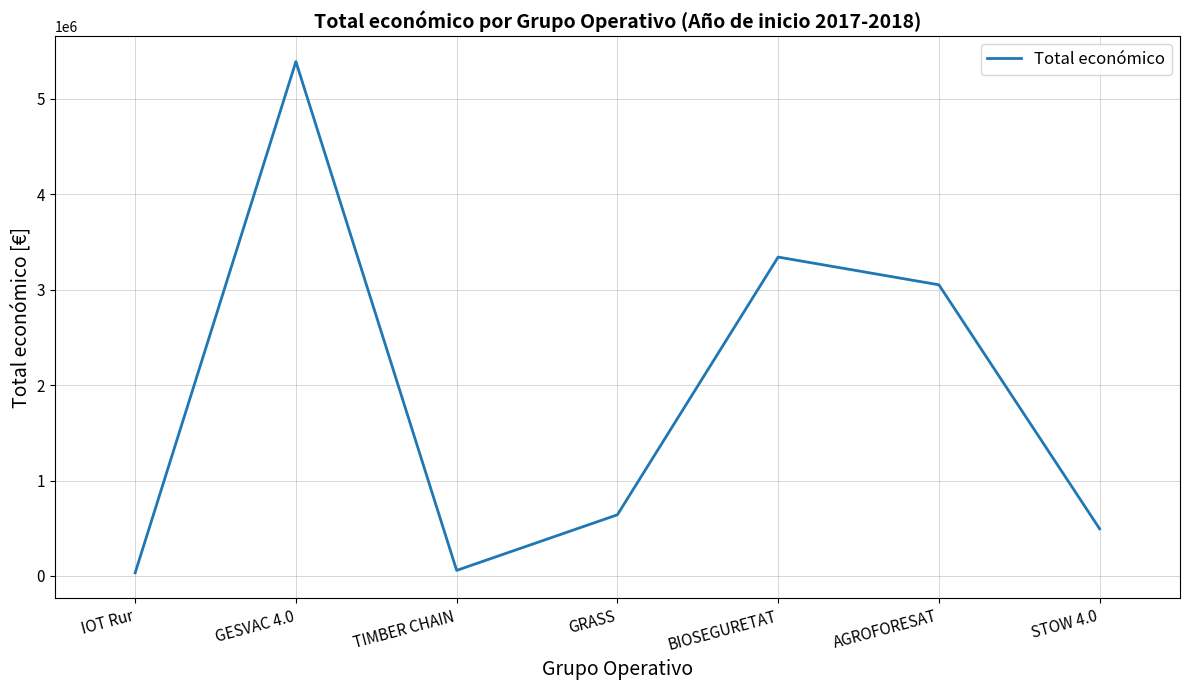

How many lines are shown in the chart?

1